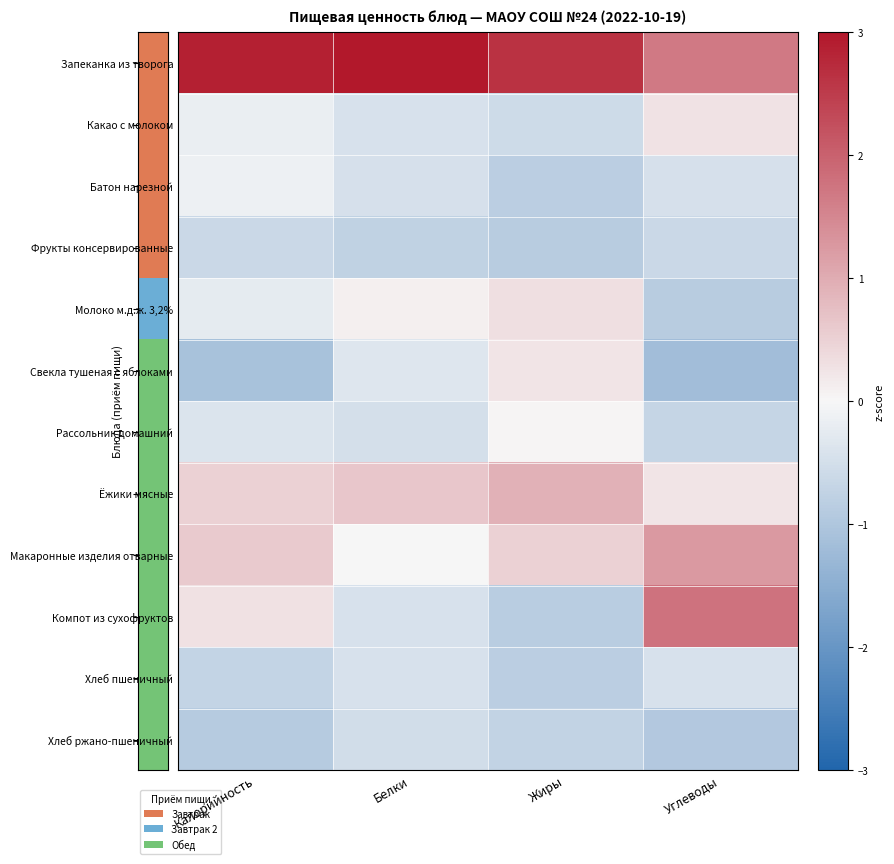

Count the number of categories in the chart.

4